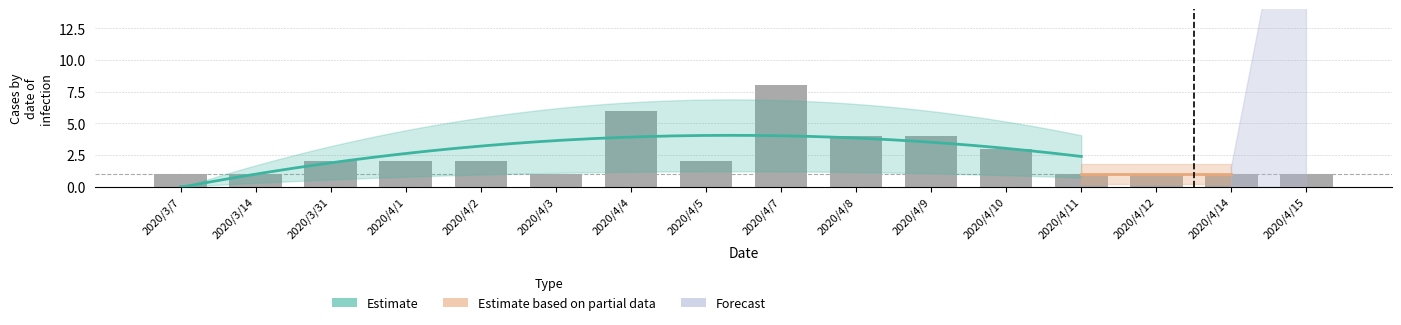

The chart shows a value of 1 at 2020/4/3. True or false?

True